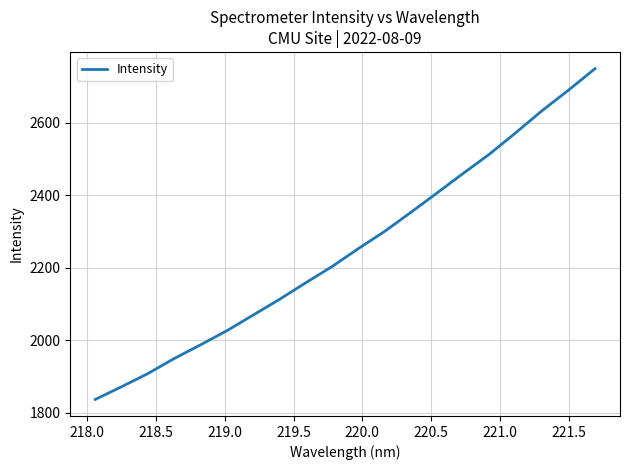

What is the difference between the maximum and minimum values?

912.8